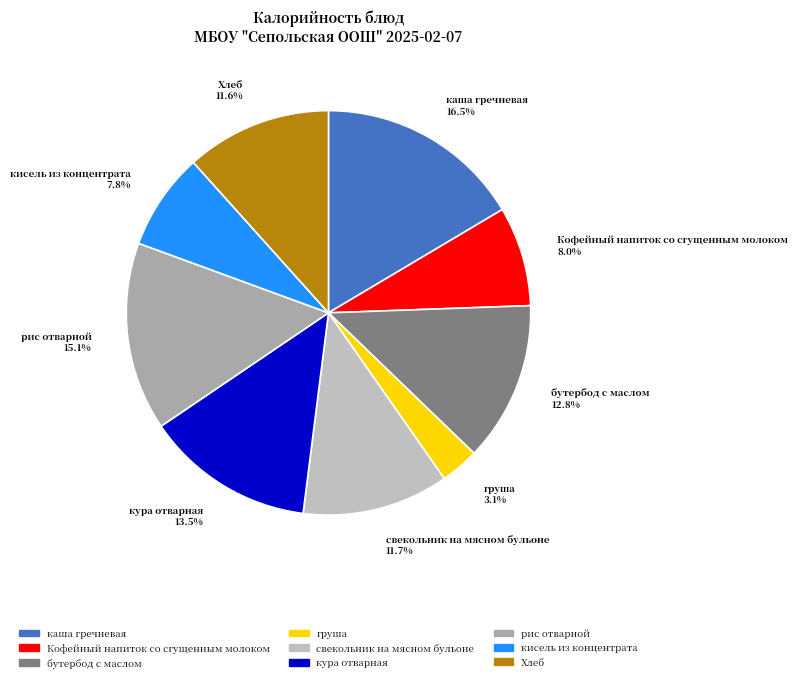

To the nearest percent, what portion does бутербод с маслом represent?

13%